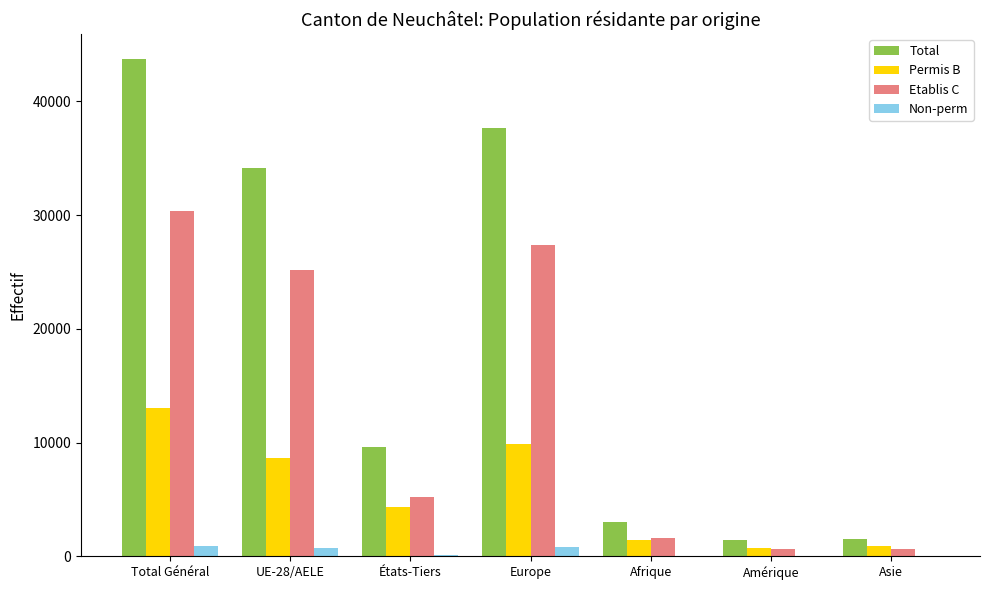

The value of Etablis C at Afrique is 1620. True or false?

True